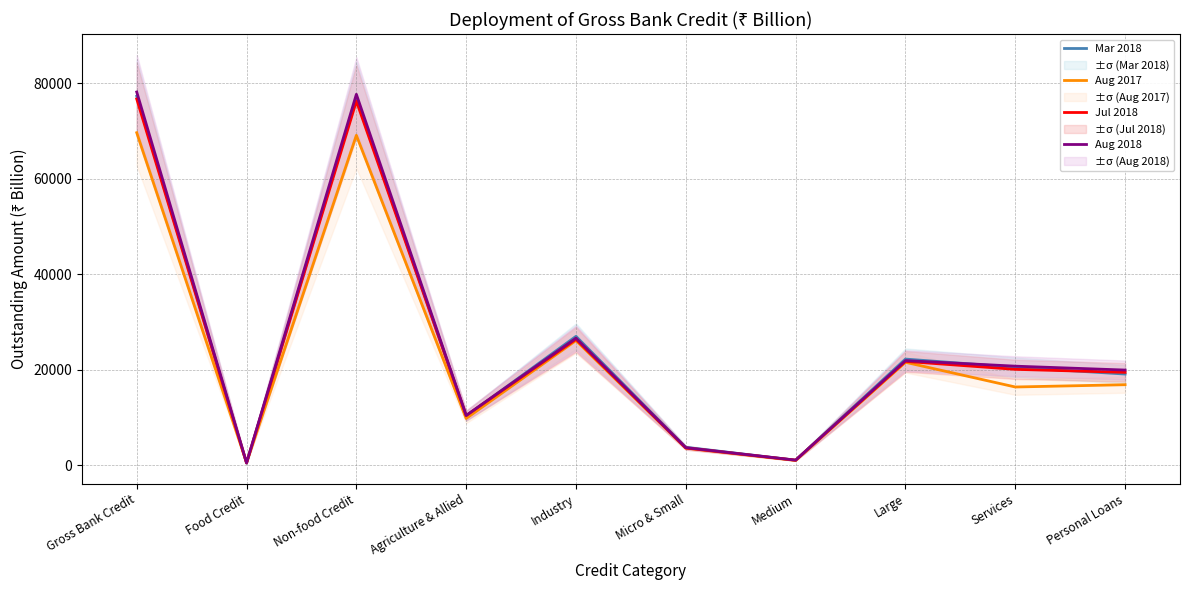

How many values in the Aug 2018 series are below 20740?

5